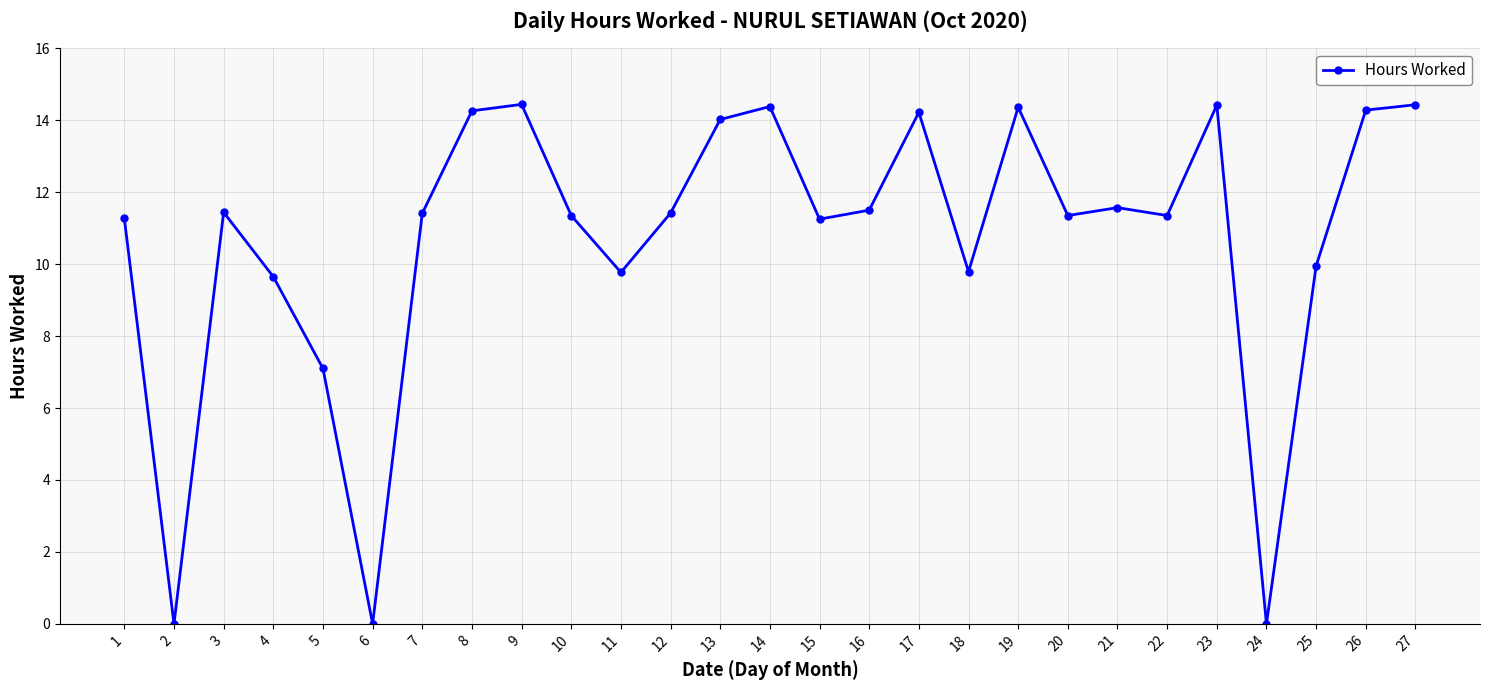

Does the chart have visible grid lines?

Yes